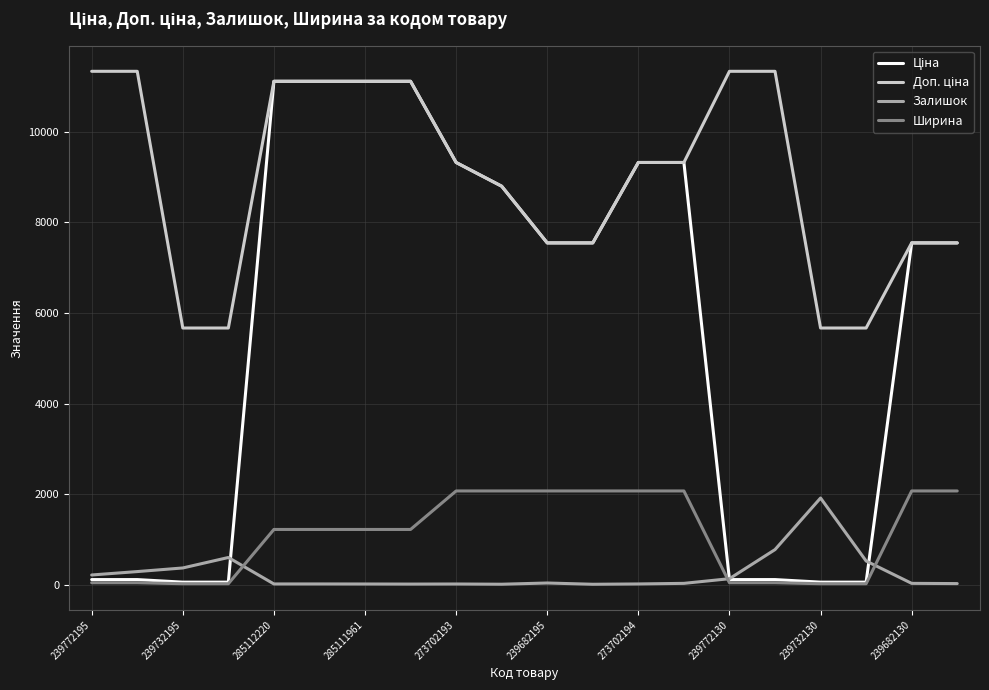

At how many categories does at least one series exceed 10186?

8